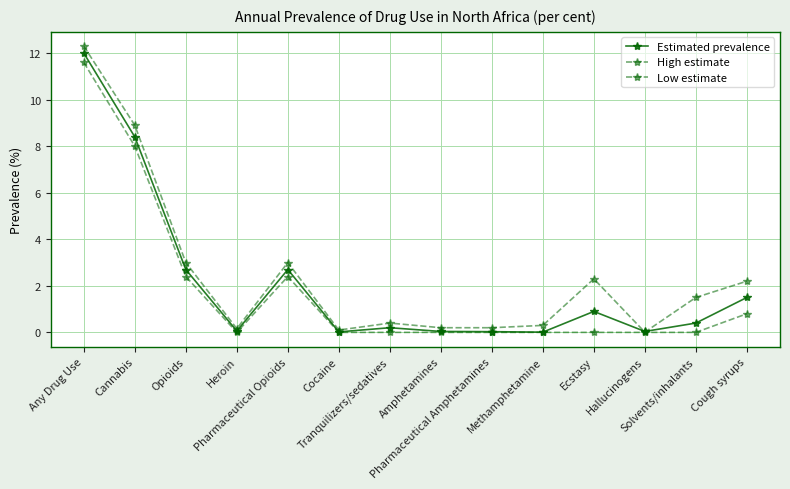

The value of High estimate at Tranquilizers/sedatives is 0.4. True or false?

True